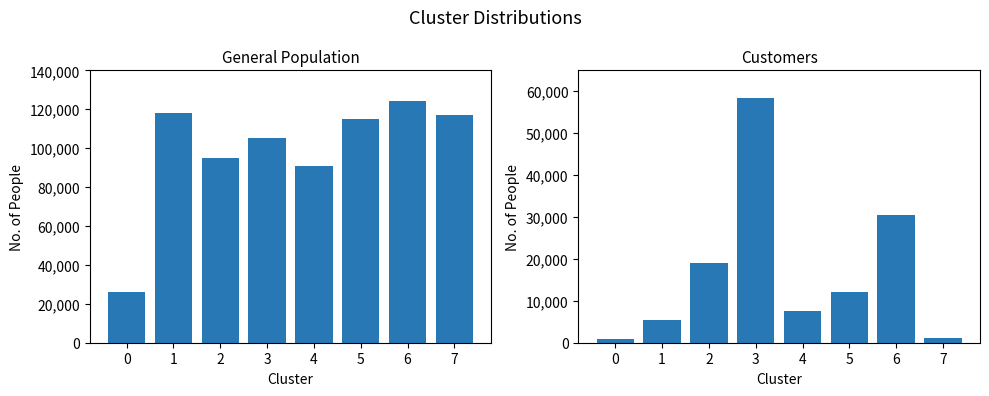

What is the value of the General Population bar at the 3rd from the left?

95000